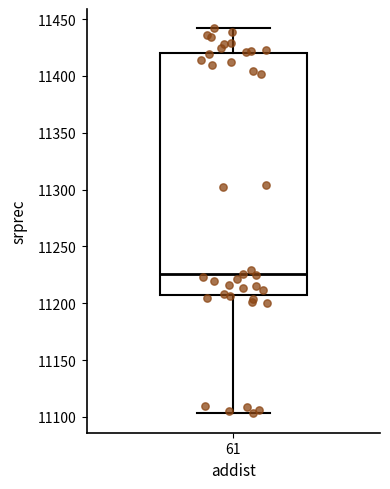

Transcribe this box plot: give where the median line is, the range the box spans, and where the two whiskers end, as read against the y-axis. The values are not printed on the chart, so give them approximately, as read against the axis.

median 11225, box 11205 to 11420, whiskers 11105 to 11440